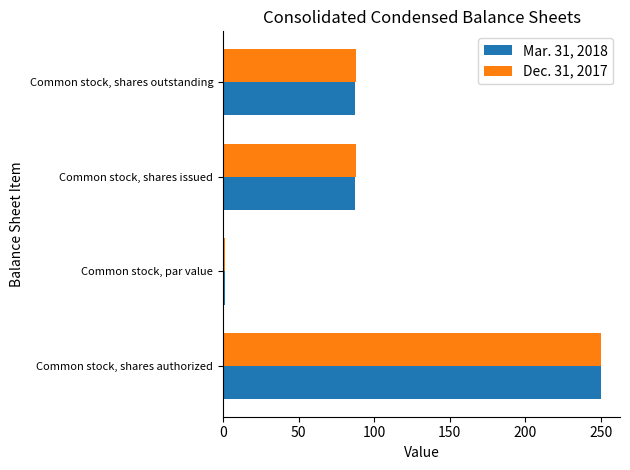

True or false: Dec. 31, 2017 has a value of 250.0 at Common stock, shares authorized.

True